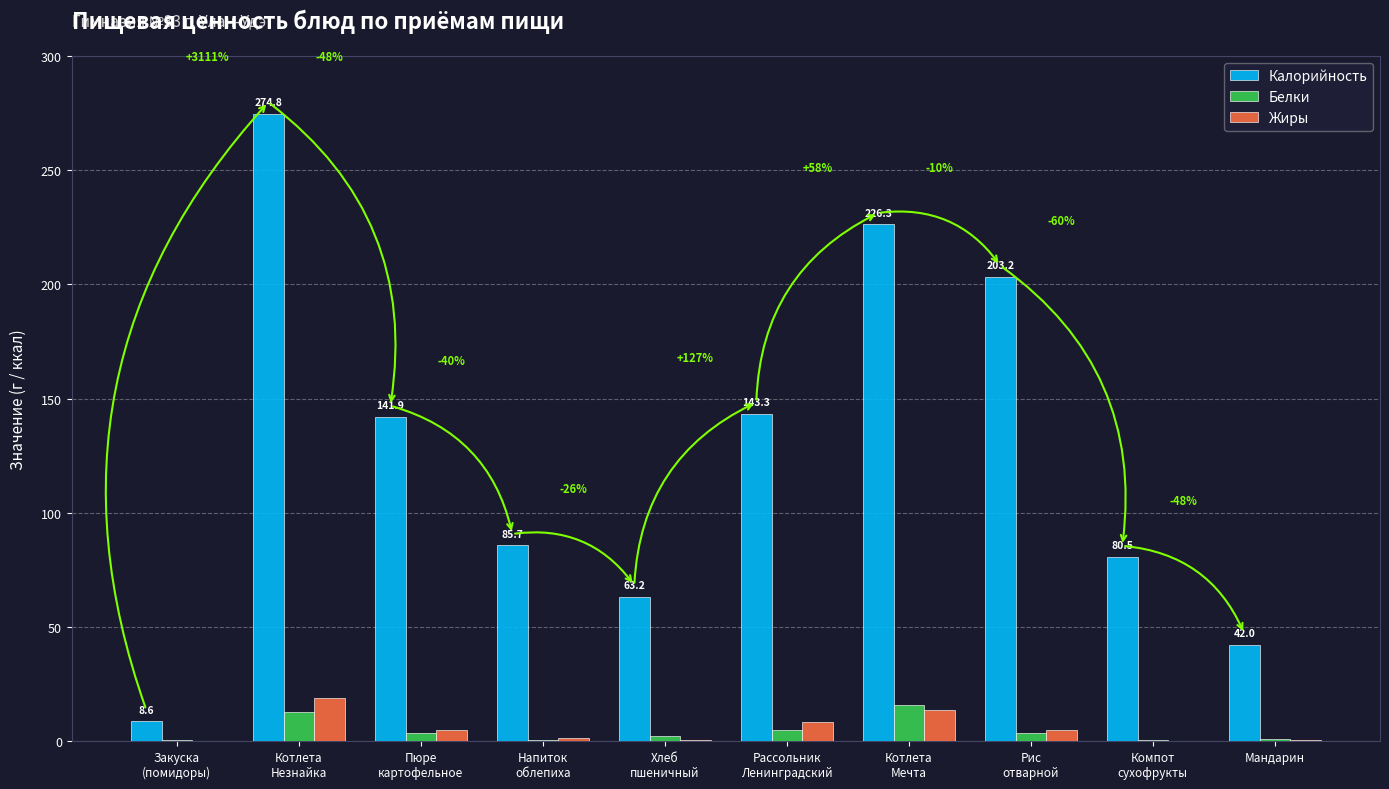

What is the greatest value displayed?

274.8